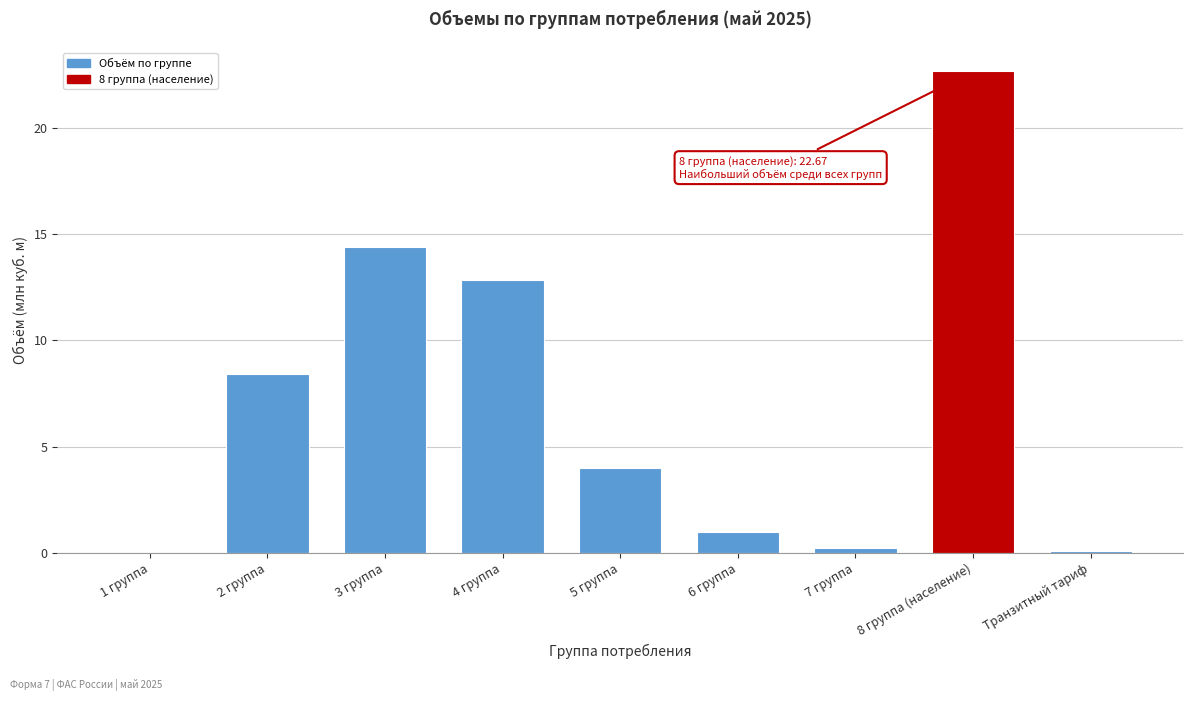

The chart shows a value of 14.4 at 3 группа. True or false?

True